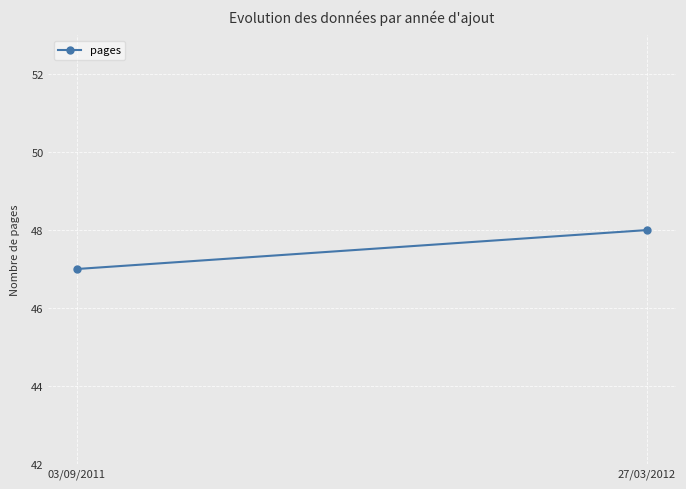

What is the greatest value displayed?

48